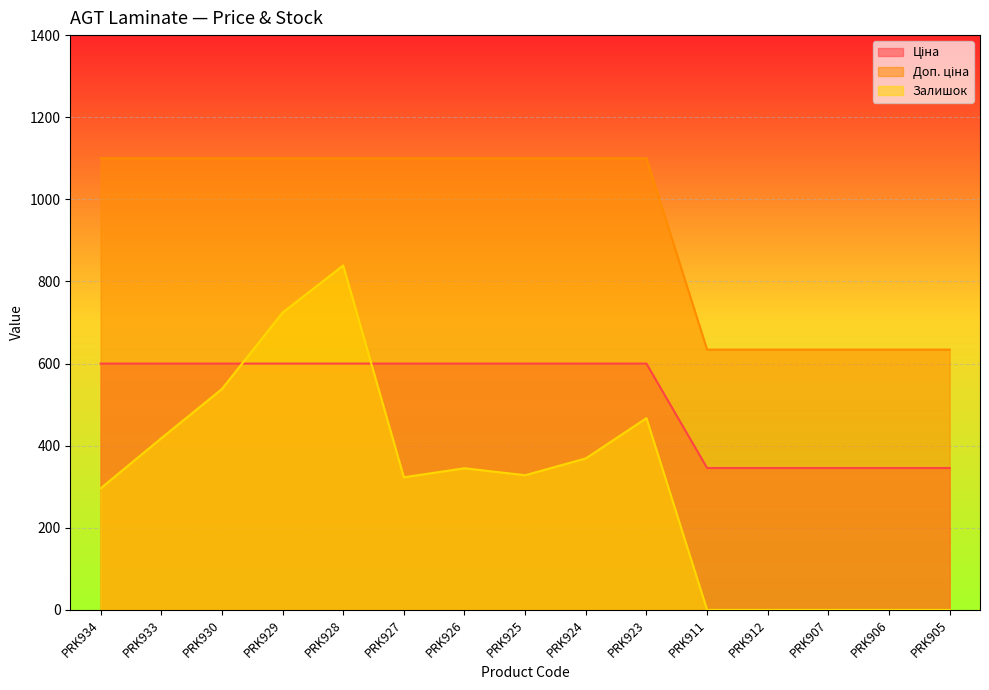

At how many categories does at least one series exceed 843?

10